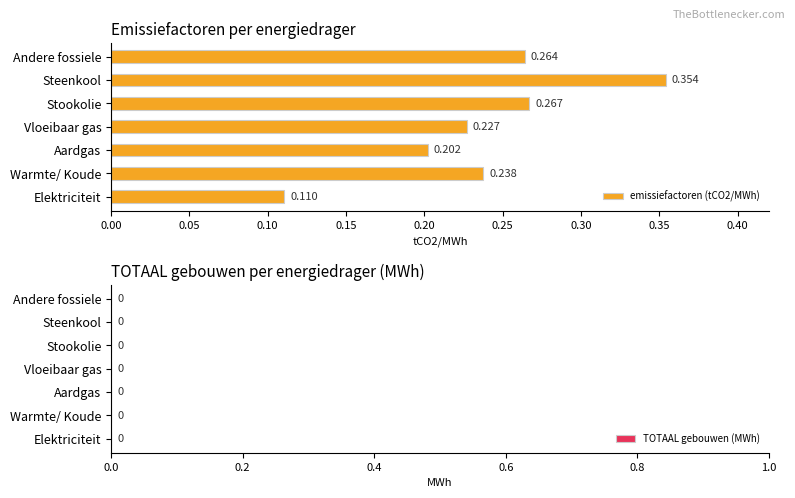

List the labels in order of value, smallest first.

Elektriciteit, Aardgas, Vloeibaar gas, Warmte/ Koude, Andere fossiele, Stookolie, Steenkool